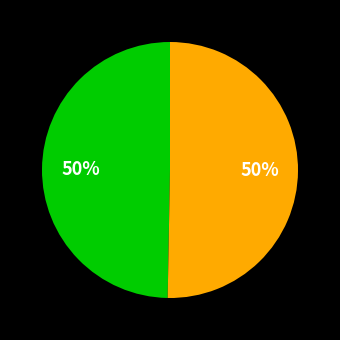

To the nearest percent, what is the average slice percentage?

50%